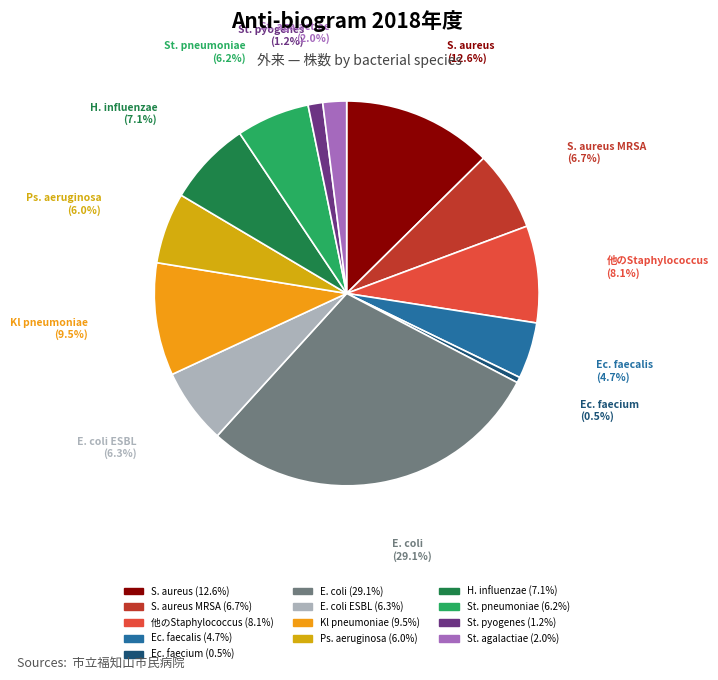

Count the number of slices in the pie.

13